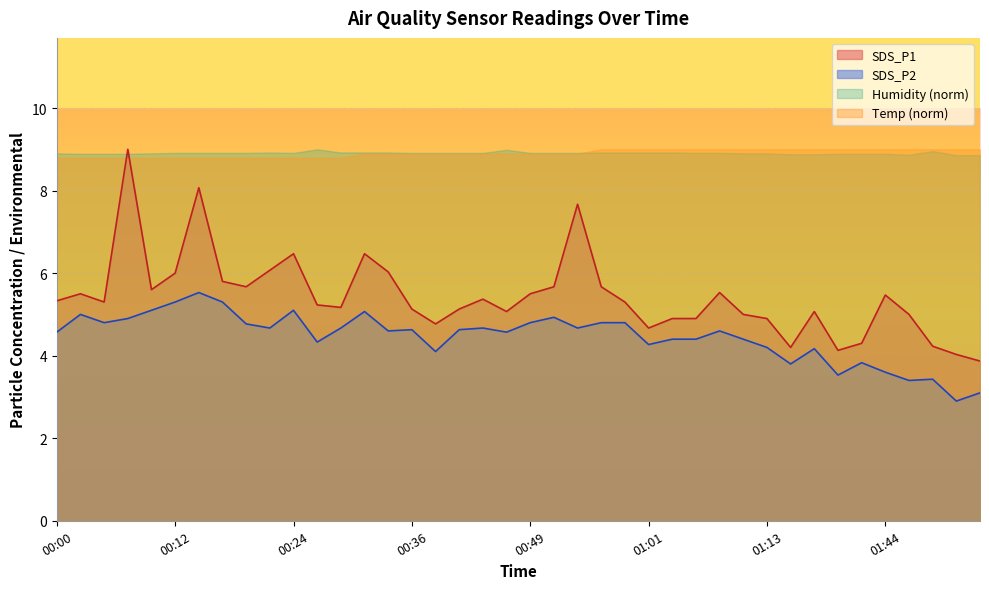

List the labels in order of SDS_P1 value, smallest first.

01:54, 01:51, 01:39, 01:34, 01:49, 01:42, 01:01, 00:39, 01:03, 01:06, 01:13, 01:11, 01:46, 00:46, 01:37, 00:36, 00:41, 00:29, 00:27, 00:05, 00:58, 00:00, 00:44, 01:44, 00:02, 00:49, 01:08, 00:10, 00:19, 00:51, 00:56, 00:17, 00:12, 00:34, 00:22, 00:24, 00:31, 00:53, 00:14, 00:07